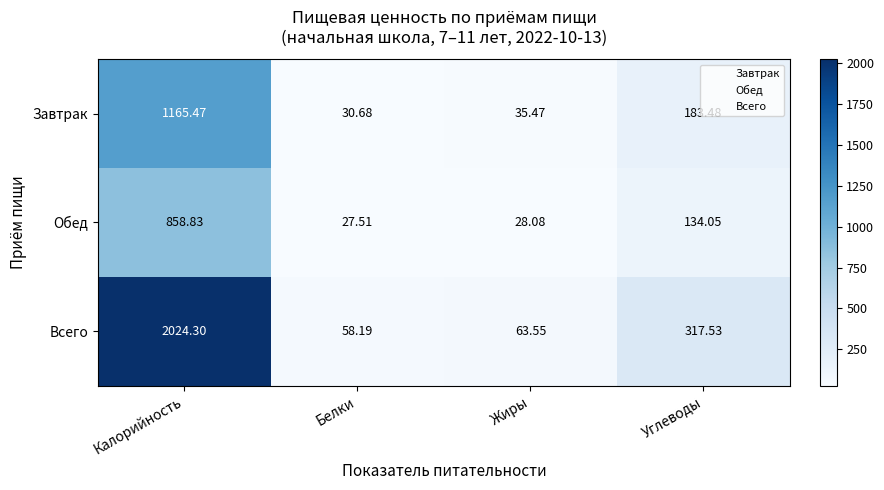

Where does the Всего series first go above 317?

Калорийность